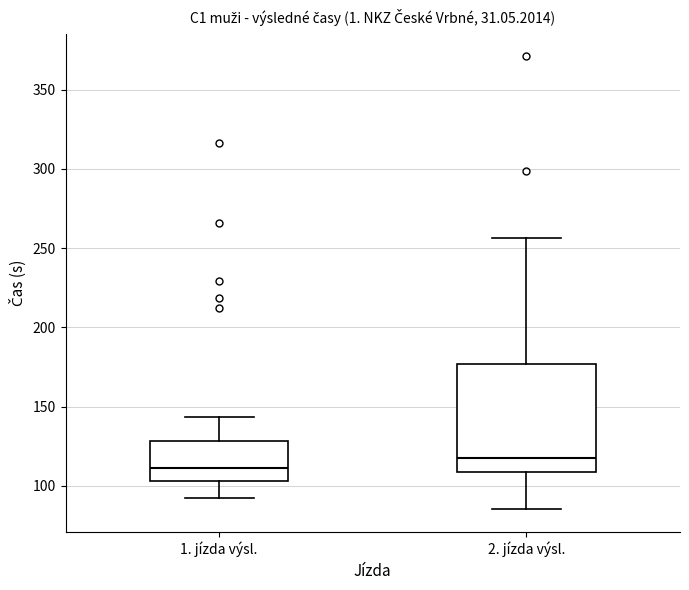

Where does the median line of the box for 1. jízda výsl. sit on the y-axis? The values are not printed on the chart, so give them approximately, as read against the axis.

110